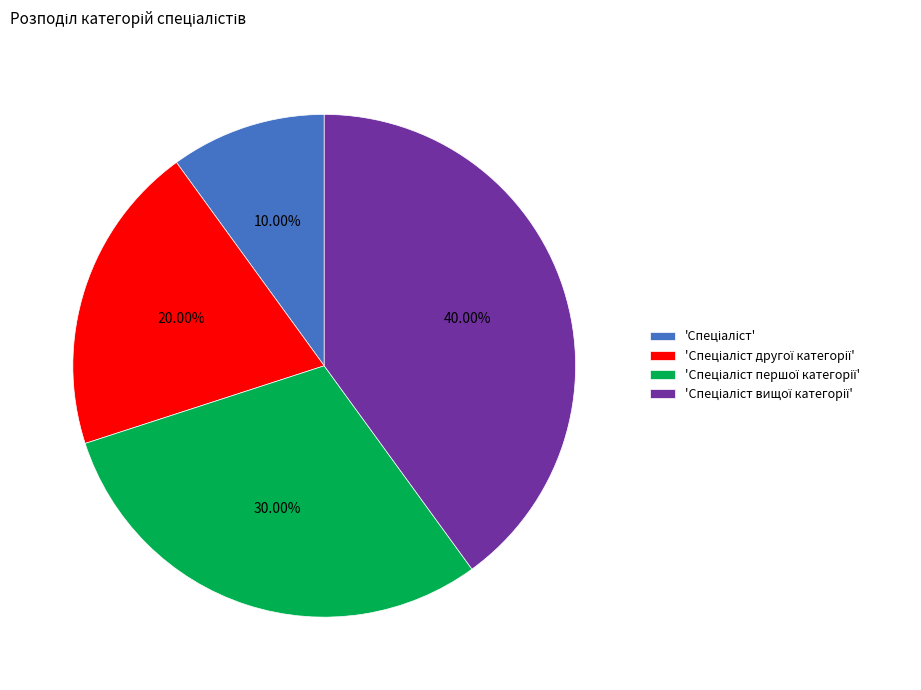

Does any single category account for the majority?

No